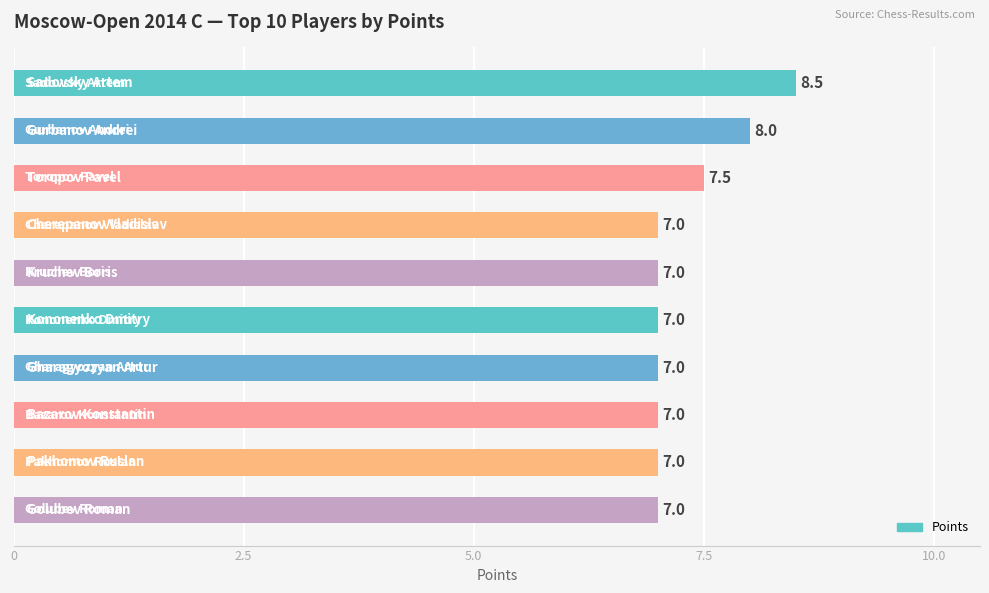

Reading top to bottom, list all the values displayed in this chart.

8.5	8.0	7.5	7.0	7.0	7.0	7.0	7.0	7.0	7.0